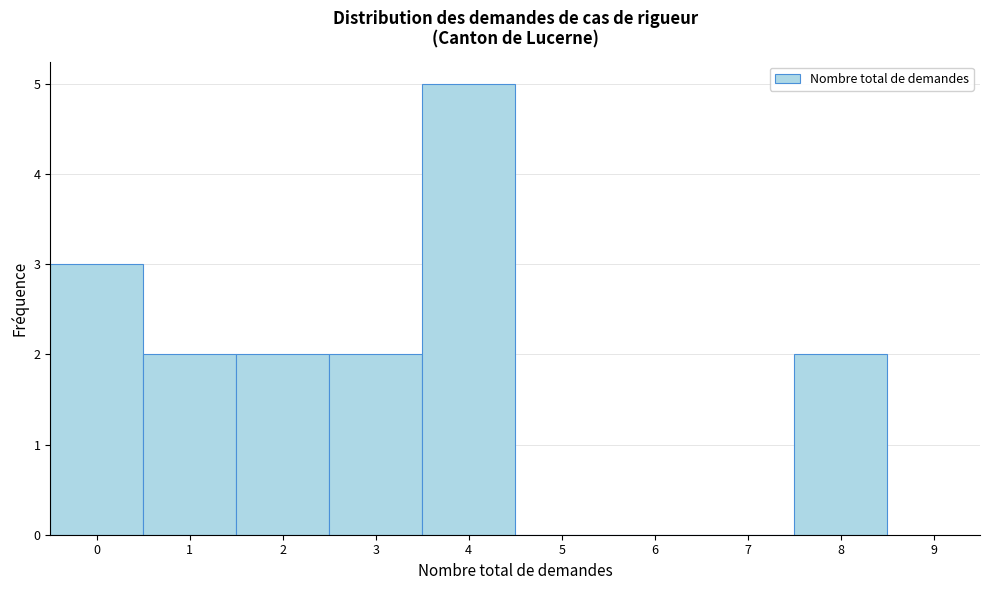

Reading left to right, transcribe this chart: for each bar, give the range it covers on the x-axis and its height. The values are not printed on the chart, so give them approximately, as read against the axis.

-0.5 to 0.5: 3
0.5 to 1.5: 2
1.5 to 2.5: 2
2.5 to 3.5: 2
3.5 to 4.5: 5
4.5 to 5.5: 0
5.5 to 6.5: 0
6.5 to 7.5: 0
7.5 to 8.5: 2